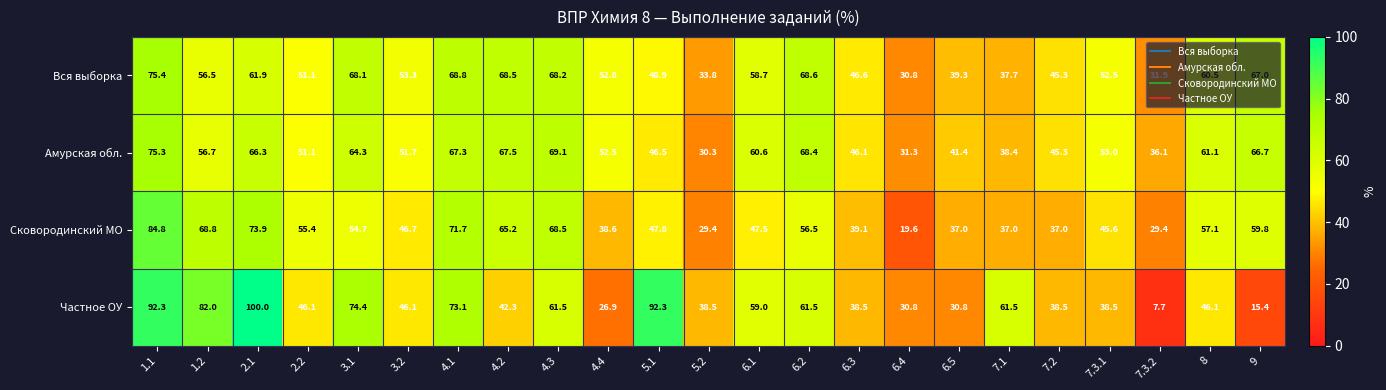

What is the smallest value displayed?

7.7